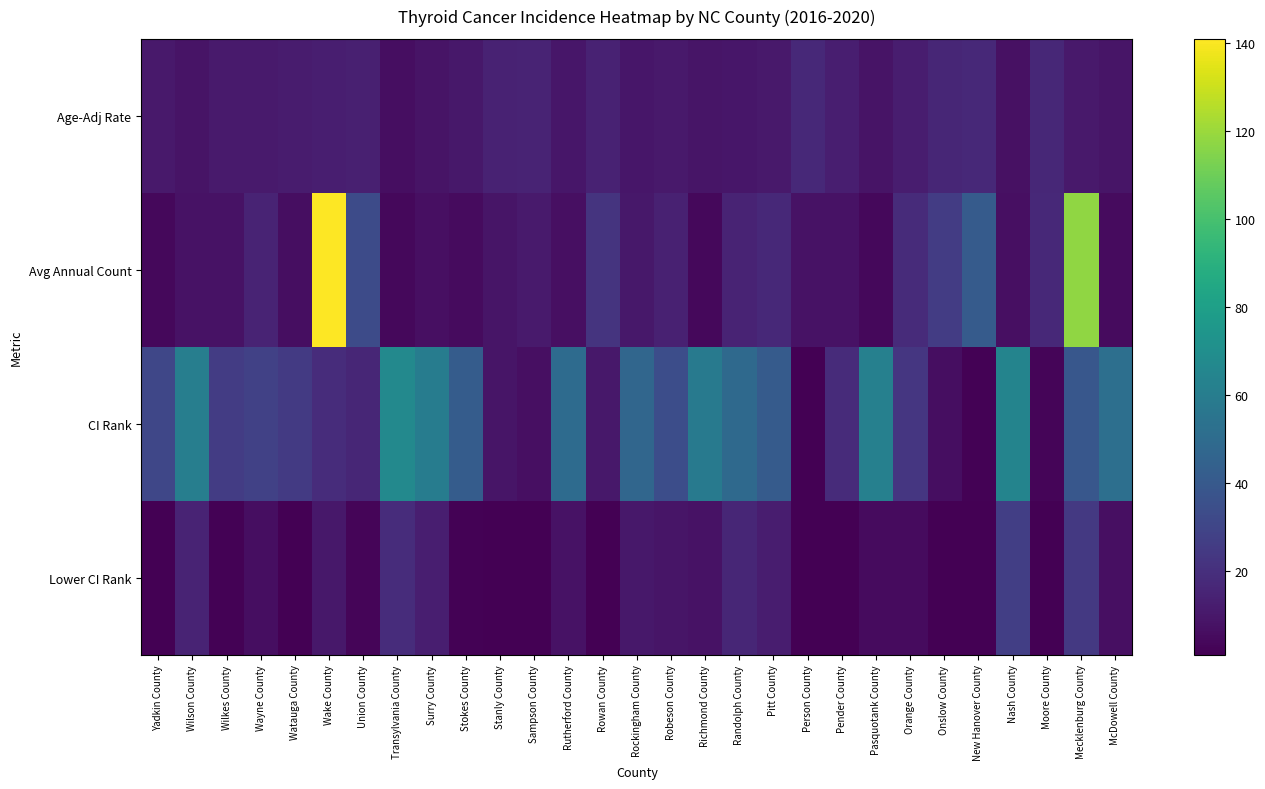

At Rockingham County, list the series in order from largest to smallest.

CI Rank, Avg Annual Count, Lower CI Rank, Age-Adj Rate